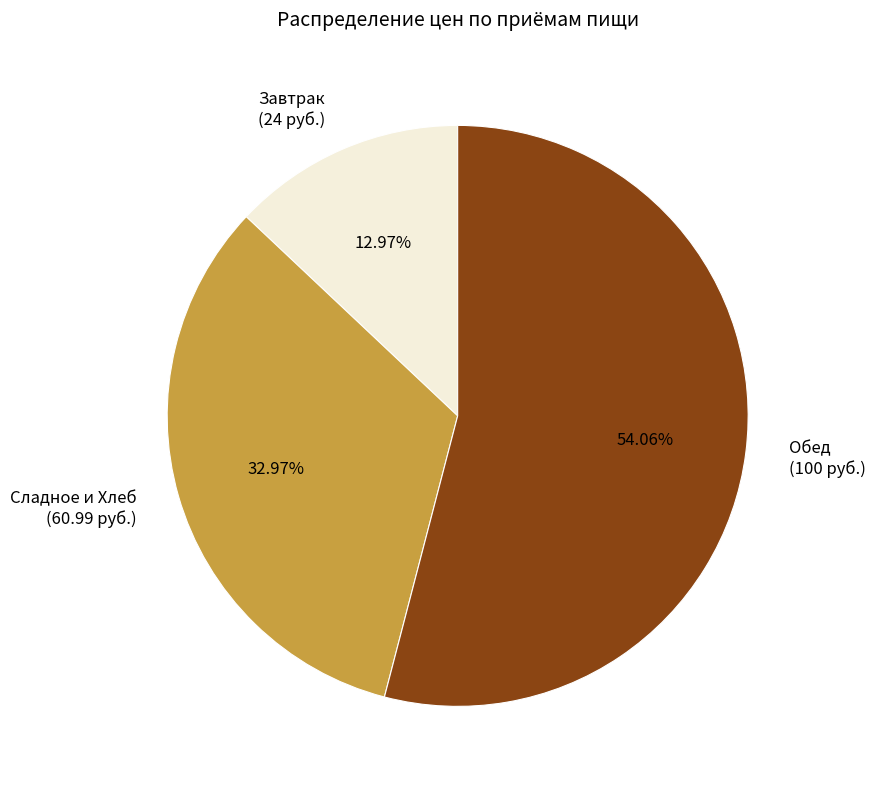

Which slice is the smallest?

Завтрак (24 руб.)